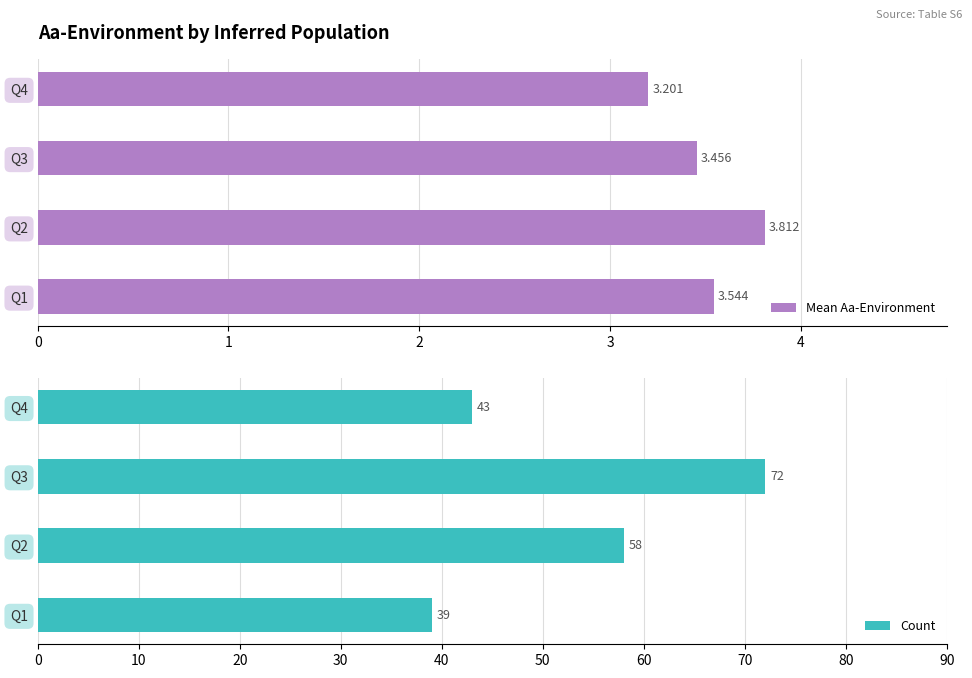

What is the sum of all Count values?

212